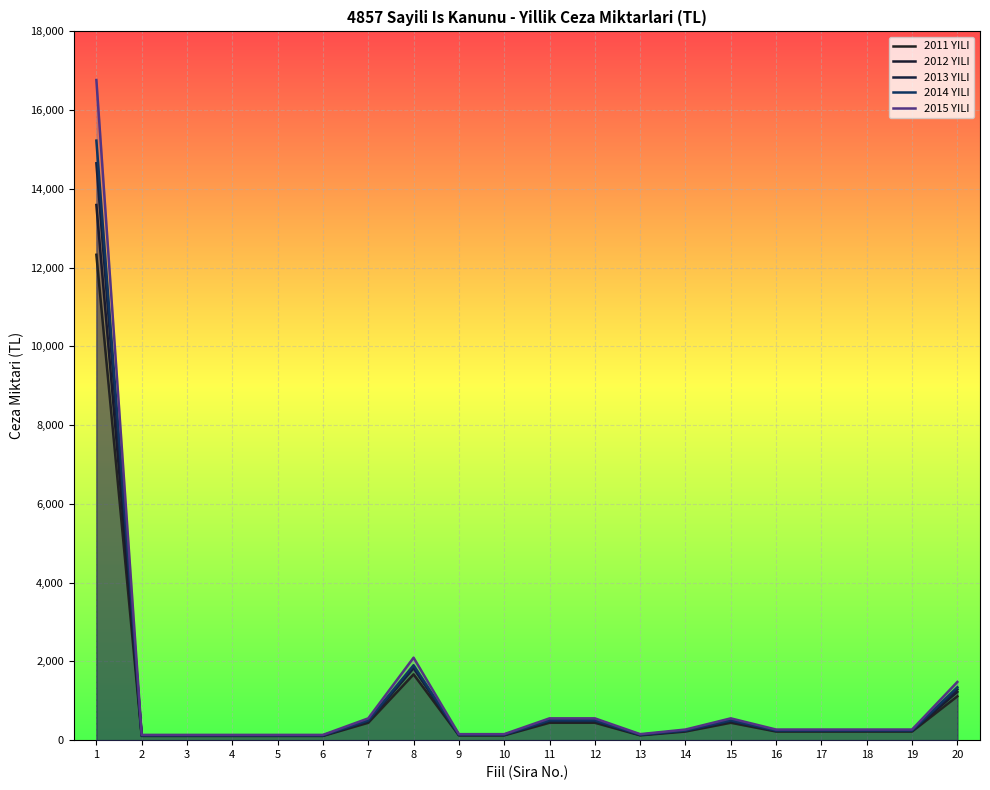

How many data points in 2012 YILI are above 241?

7